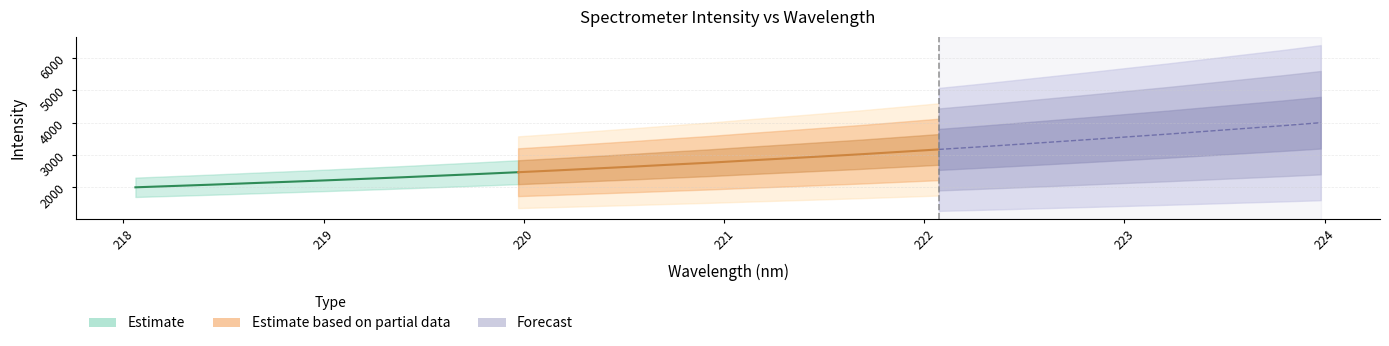

True or false: there are more than 2 points higher than both neighbors.

False